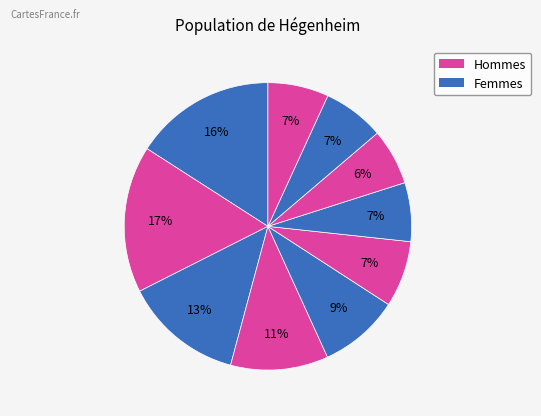

To the nearest percent, what is the average slice percentage?

10%